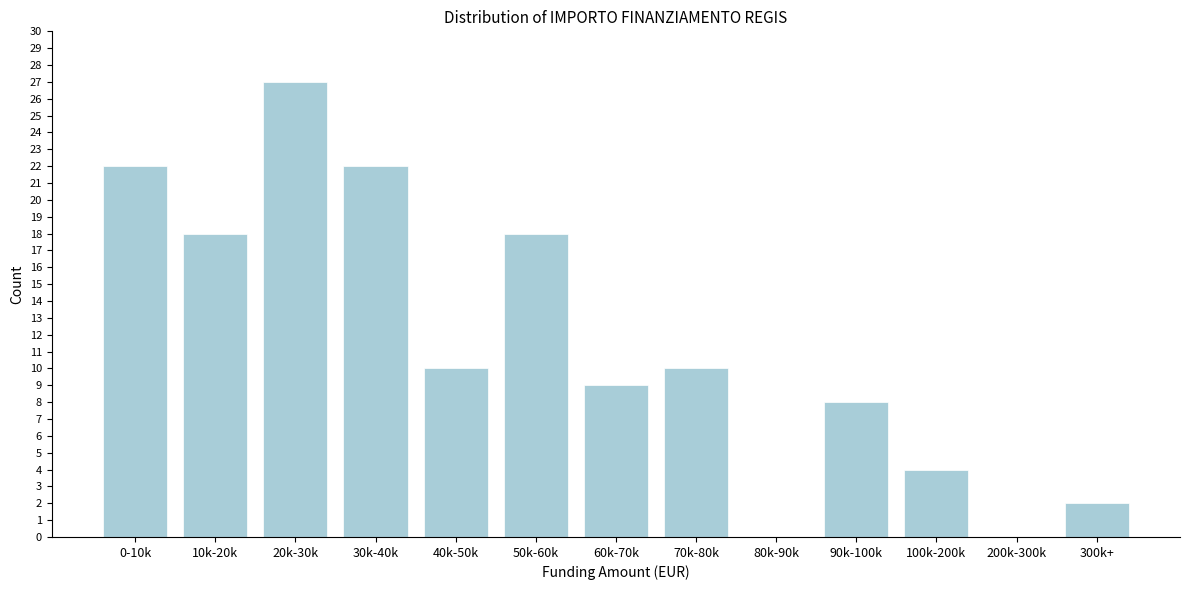

Reading right to left, list all the values displayed in this chart.

300k+=2	200k-300k=0	100k-200k=4	90k-100k=8	80k-90k=0	70k-80k=10	60k-70k=9	50k-60k=18	40k-50k=10	30k-40k=22	20k-30k=27	10k-20k=18	0-10k=22